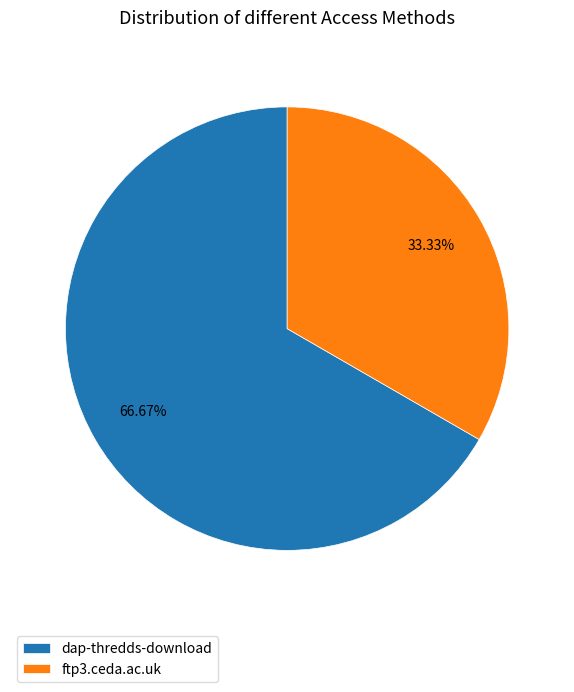

Is it true that ftp3.ceda.ac.uk is 21% of the pie?

False